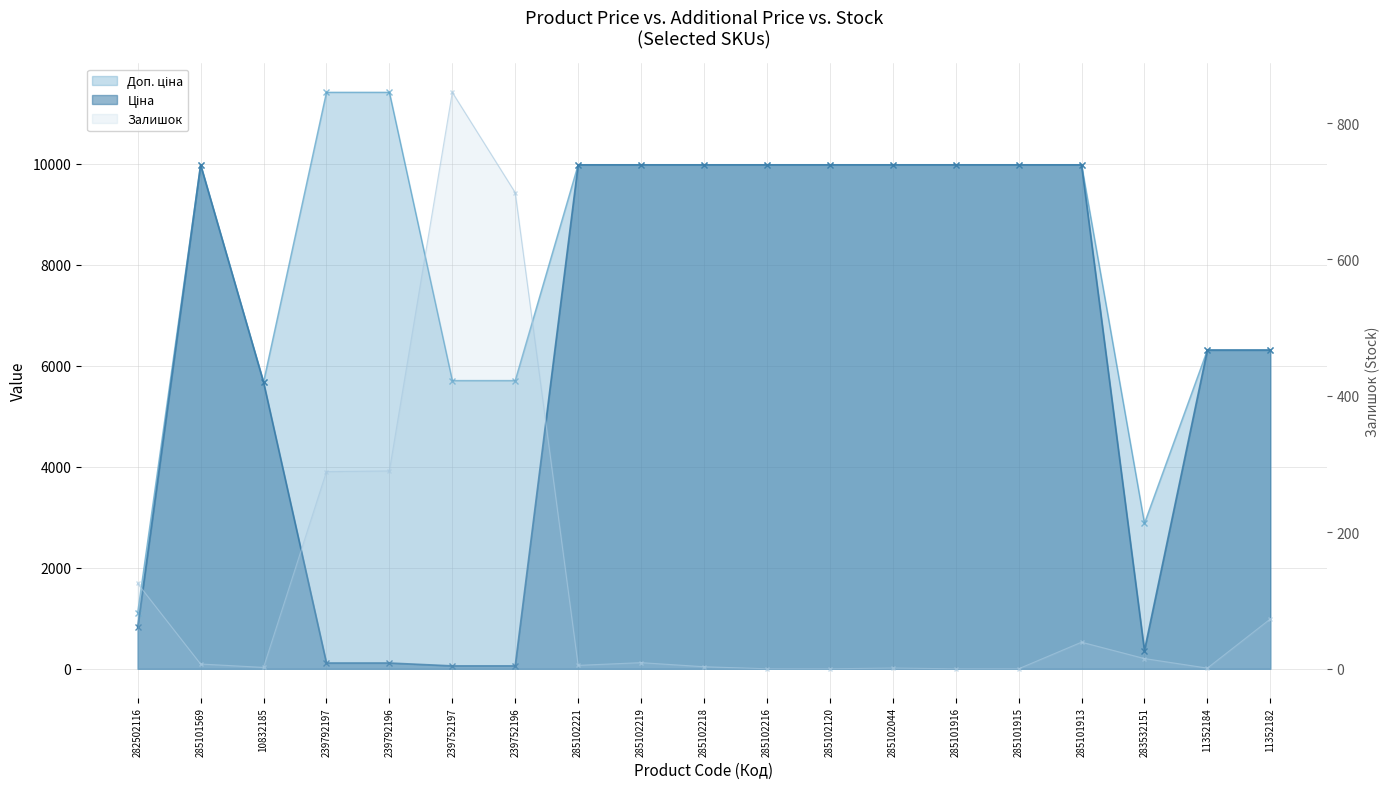

Which category has the lowest value in the Ціна series?

239752197